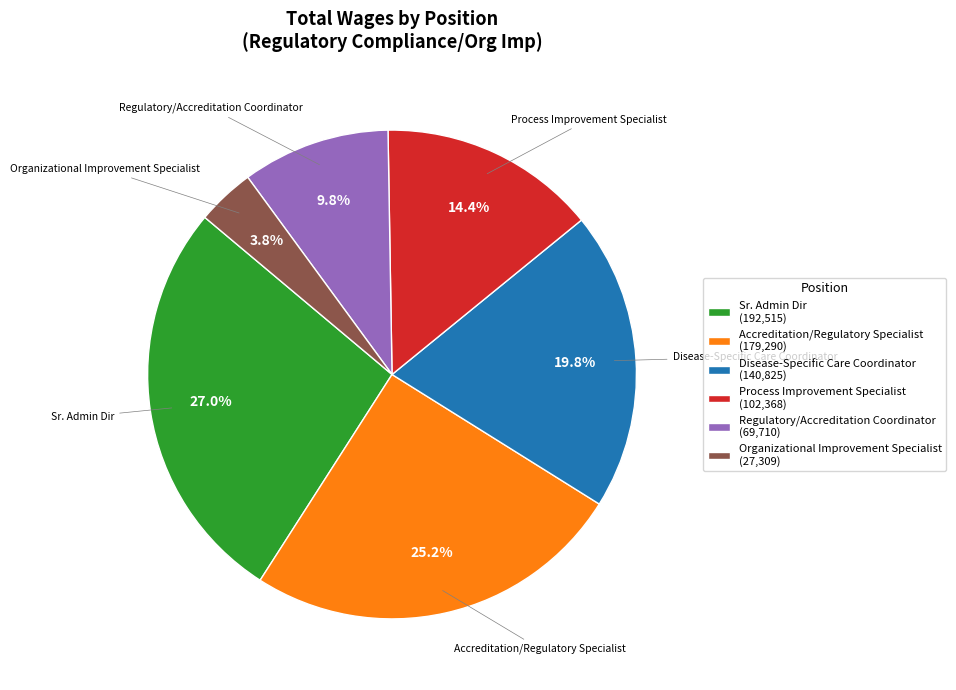

Which category has the smallest portion of the pie?

Organizational Improvement Specialist (27,309)